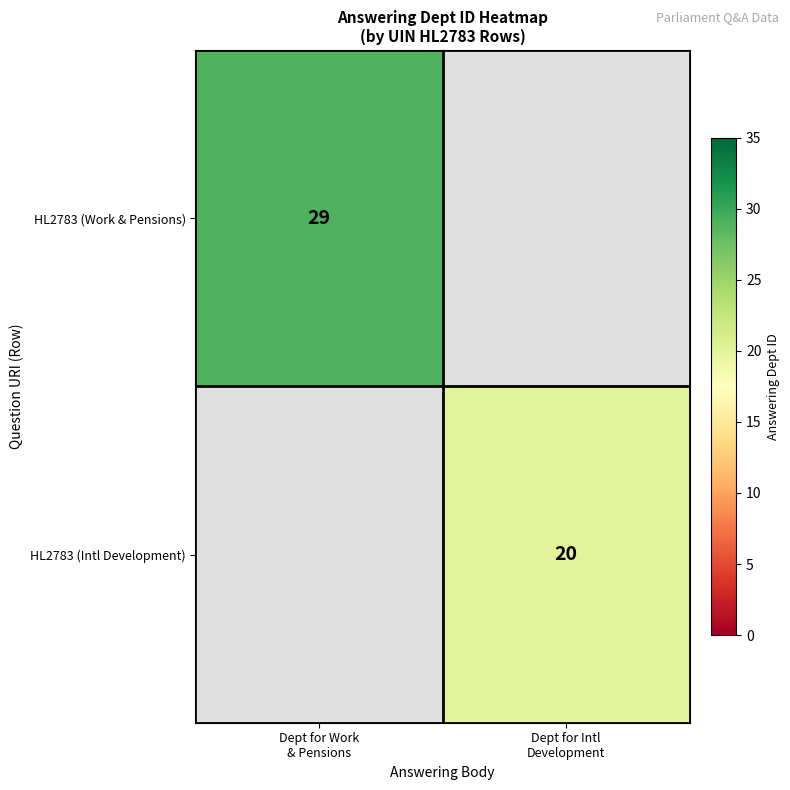

The HL2783 (Intl Development) series shows 20.0 at Dept for Intl Development. True or false?

True